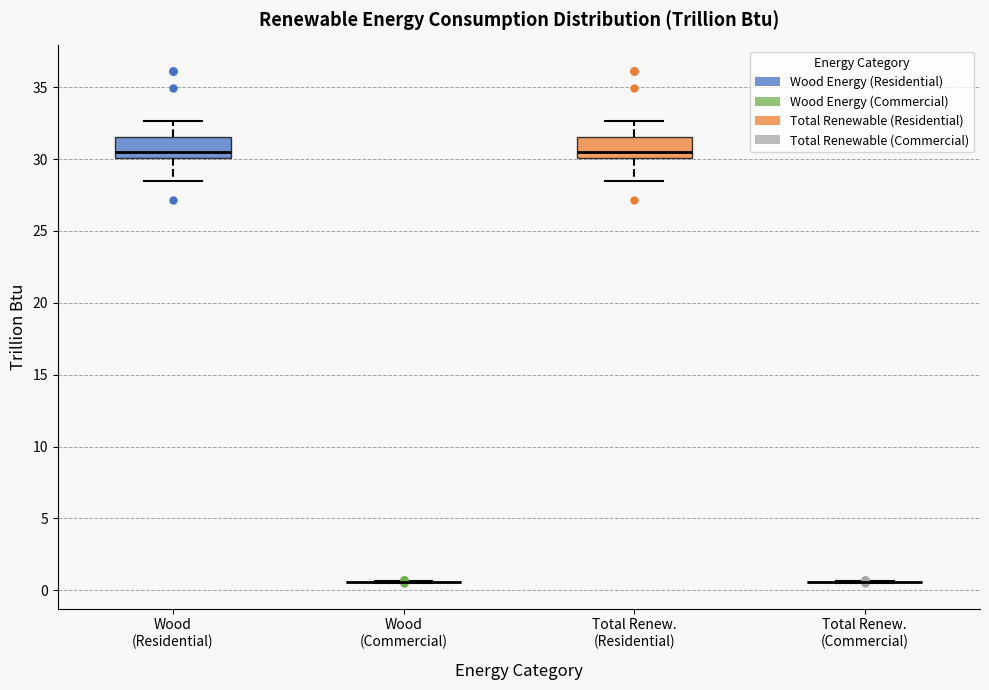

Reading left to right, transcribe this box plot: for each box, give where its median line is, the range the box spans, and where its two whiskers end, as read against the y-axis. The values are not printed on the chart, so give them approximately, as read against the axis.

Wood (Residential): median 30.5, box 30.0 to 31.5, whiskers 28.5 to 32.5
Wood (Commercial): box collapsed to a line at 0.5, whiskers 0.5 to 0.5
Total Renew. (Residential): median 30.5, box 30.0 to 31.5, whiskers 28.5 to 32.5
Total Renew. (Commercial): box collapsed to a line at 0.5, whiskers 0.5 to 0.5